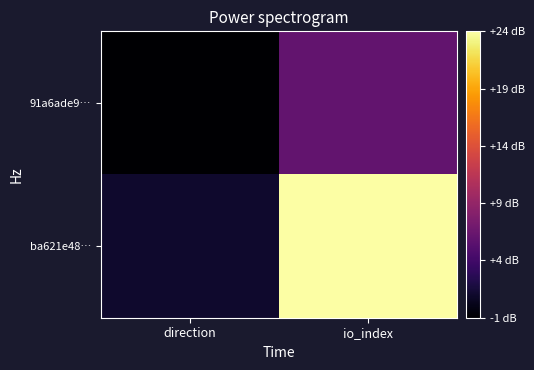

Which series changed the most between direction and io_index?

ba621e48…